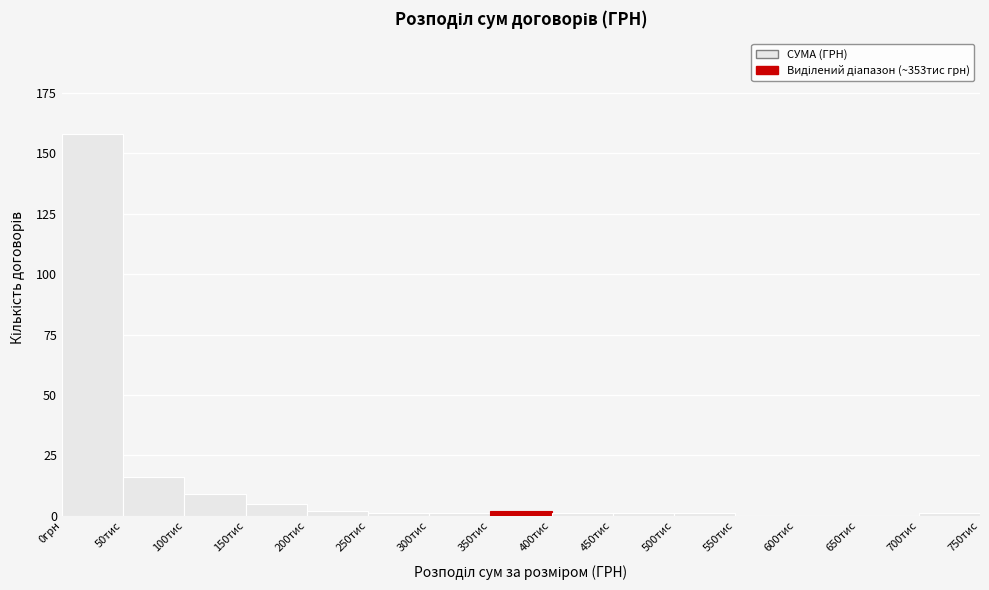

Reading left to right, extract all data points from this chart.

0грн=158	50тис=16	100тис=9	150тис=5	200тис=2	250тис=1	300тис=1	350тис=2	400тис=1	450тис=1	500тис=1	550тис=0	600тис=0	650тис=0	700тис=1